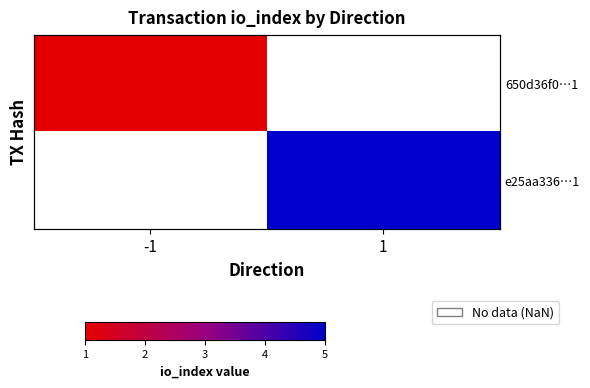

The e25aa336…1 series shows 6.6 at 1. True or false?

False